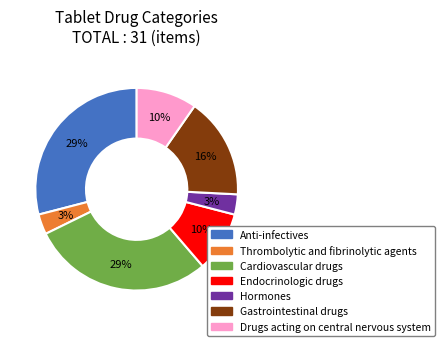

To the nearest percent, what percentage of the pie is Anti-infectives?

29%